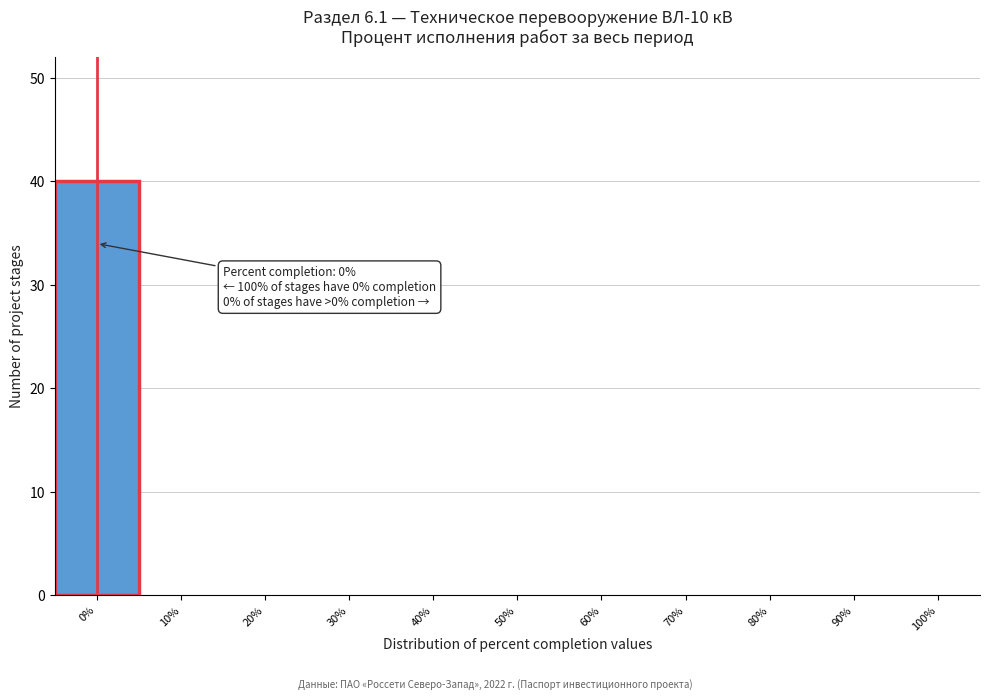

Which range on the x-axis has the tallest bar?

-5 to 5